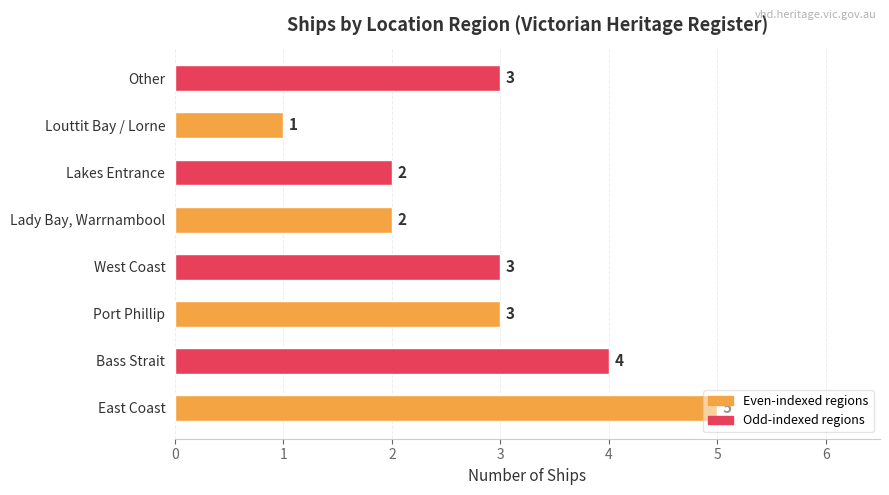

What is the sum of all values?

23